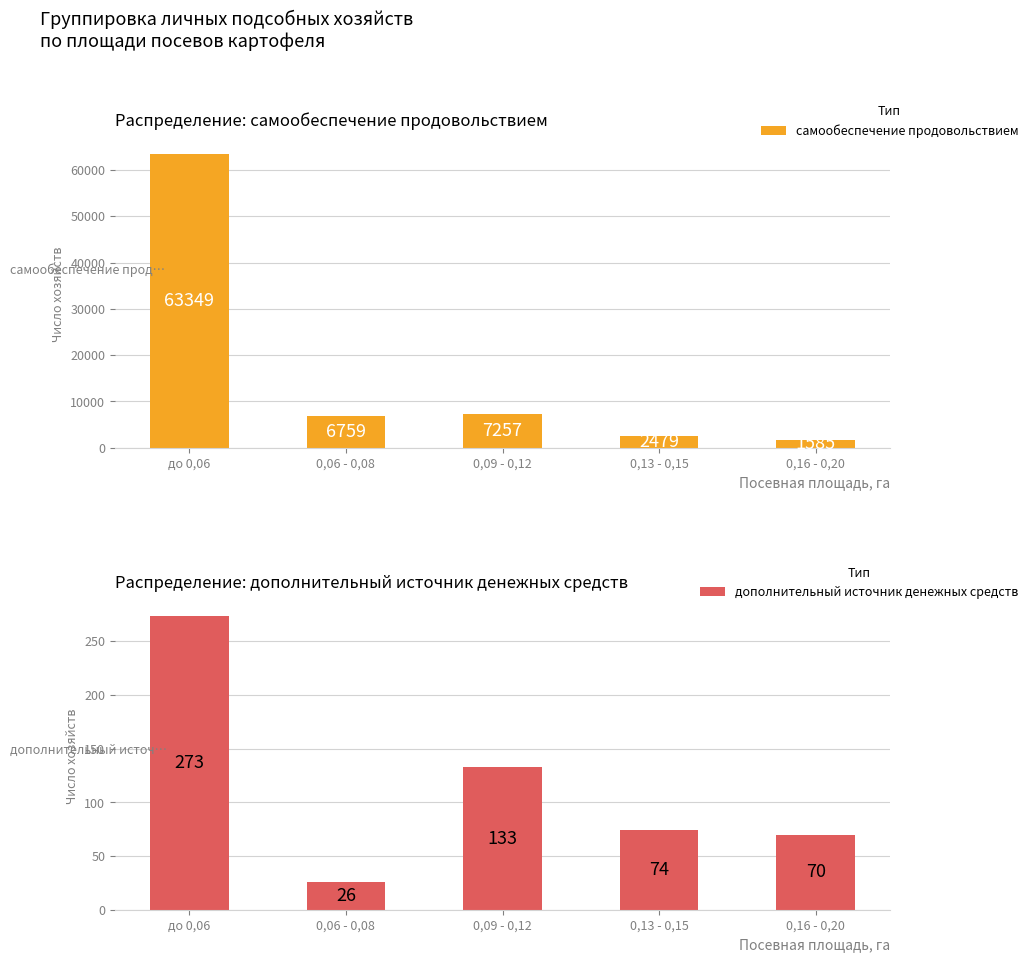

Between 0,13 - 0,15 and 0,16 - 0,20, which series saw the biggest shift?

самообеспечение продовольствием